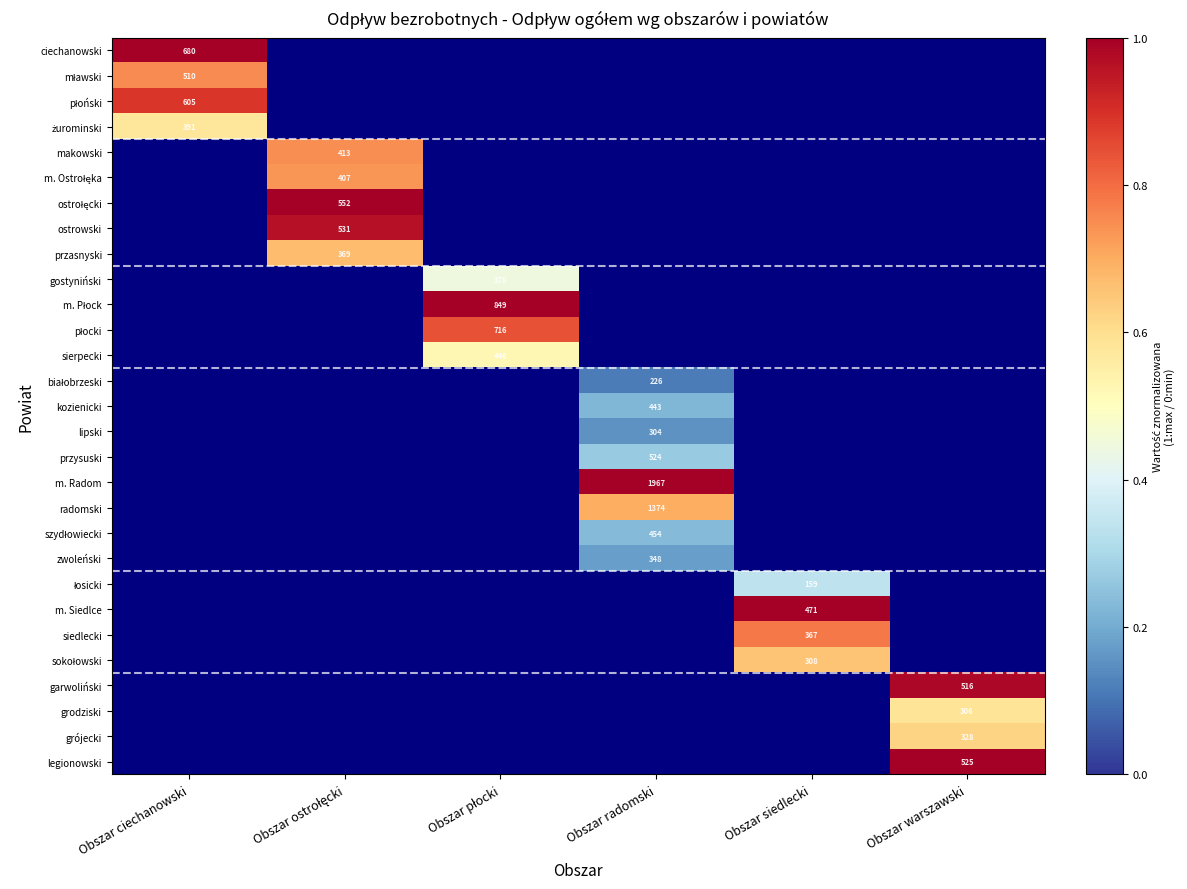

The value of lipski at Obszar radomski is 102. True or false?

False